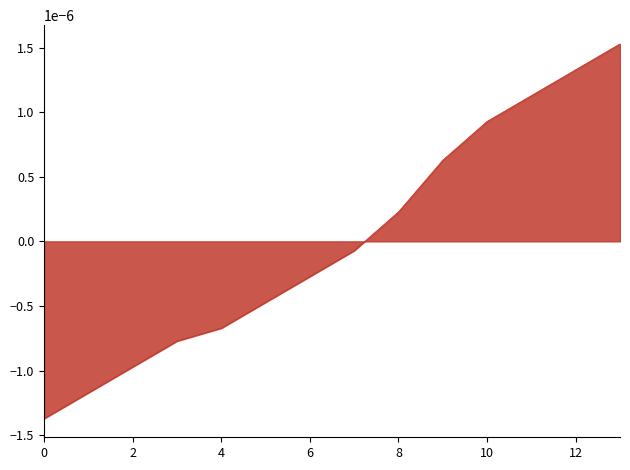

How many lines are shown in the chart?

1